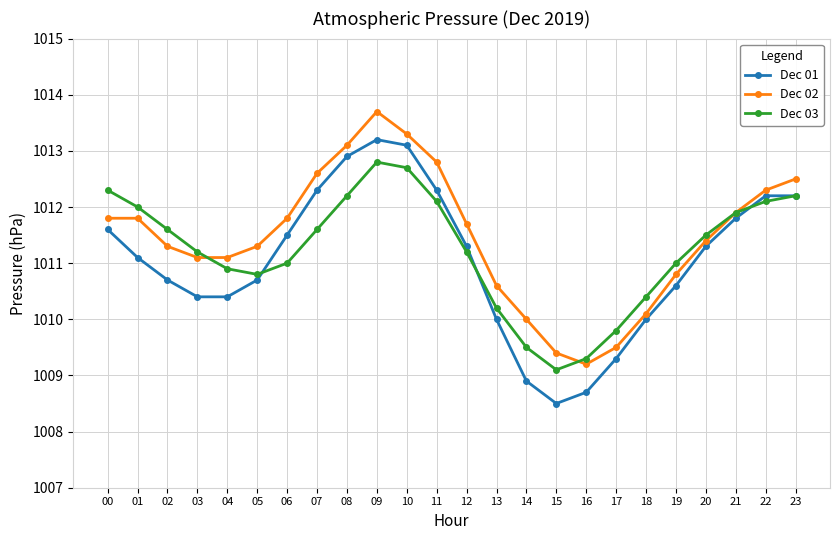

Which series has the largest total across all categories?

Dec 02